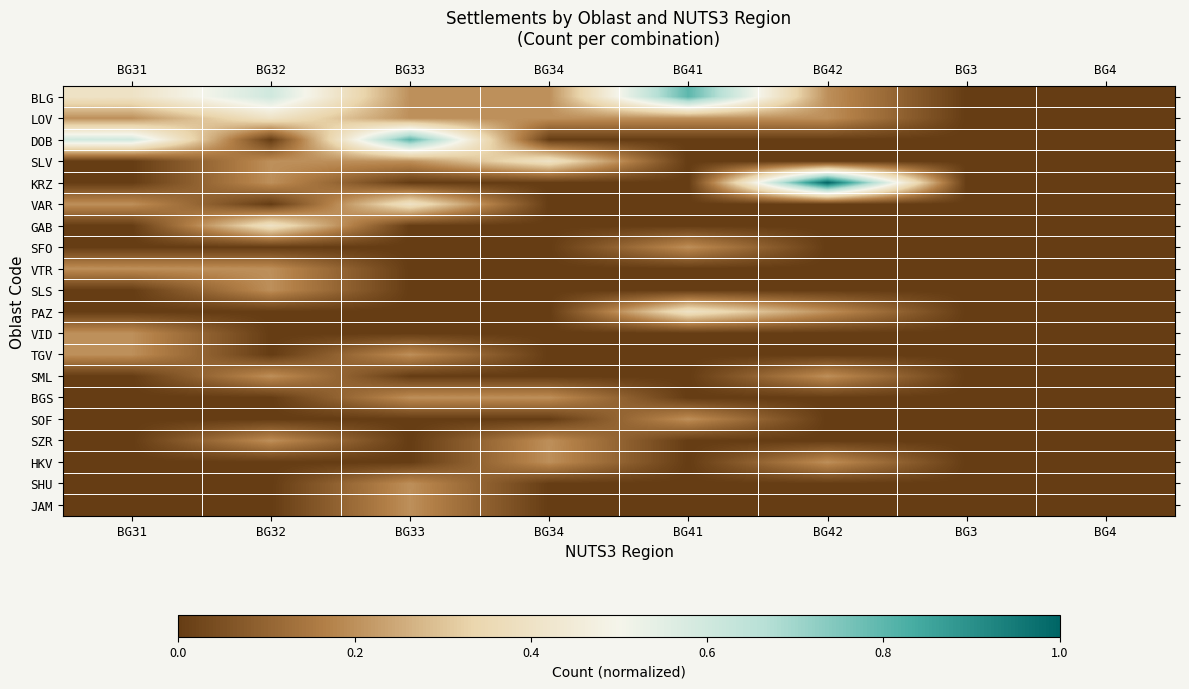

Which series has the widest spread of values?

KRZ